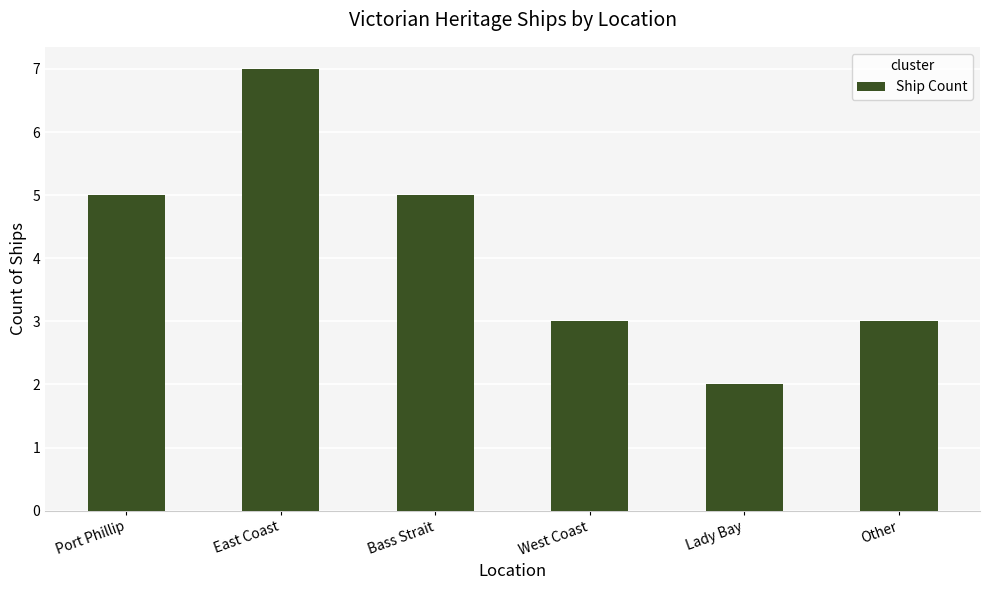

Read the value at Port Phillip.

5